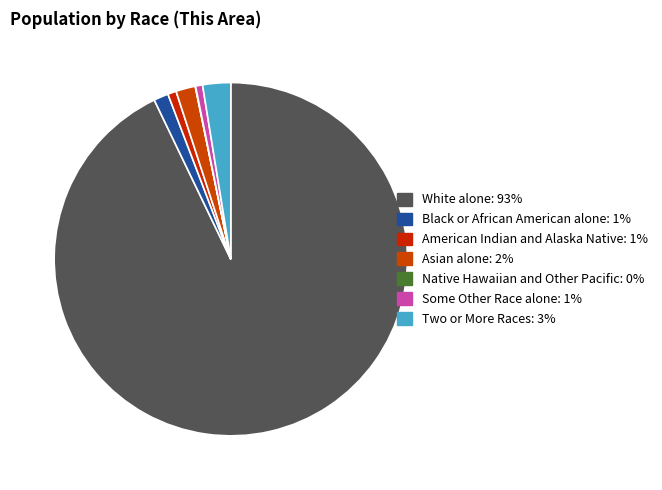

Rank the categories by value from lowest to highest.

Native Hawaiian and Other Pacific, Some Other Race alone, American Indian and Alaska Native, Black or African American alone, Asian alone, Two or More Races, White alone